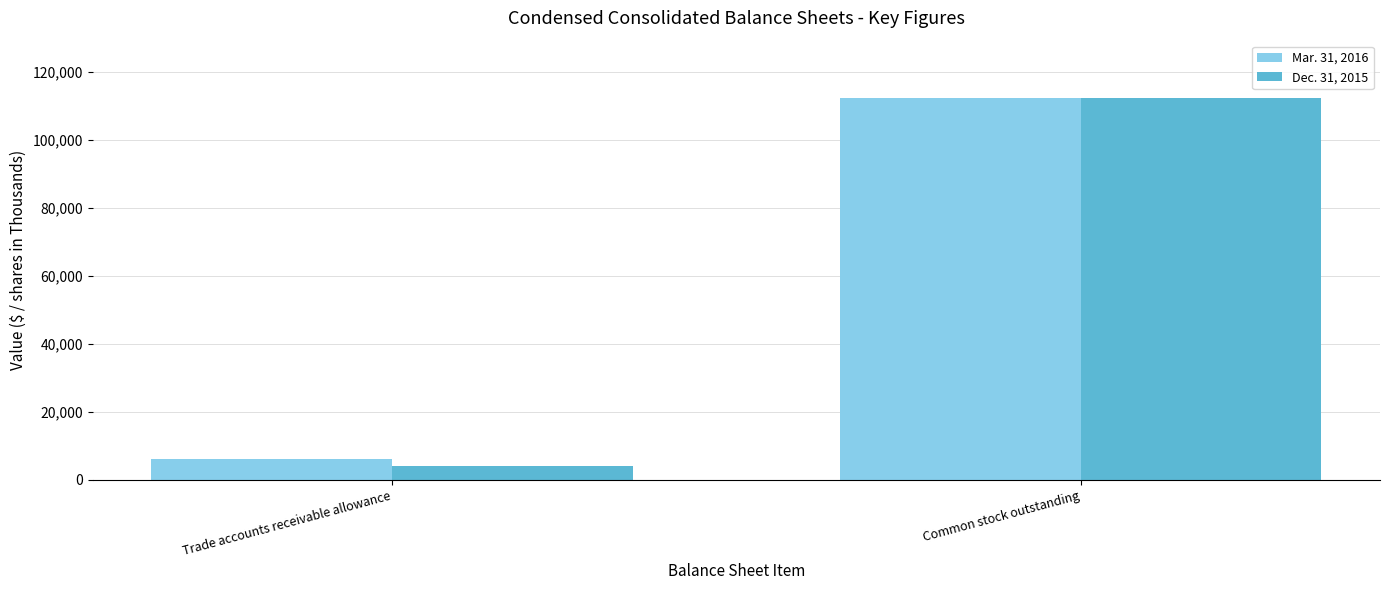

Which series has the widest spread of values?

Dec. 31, 2015